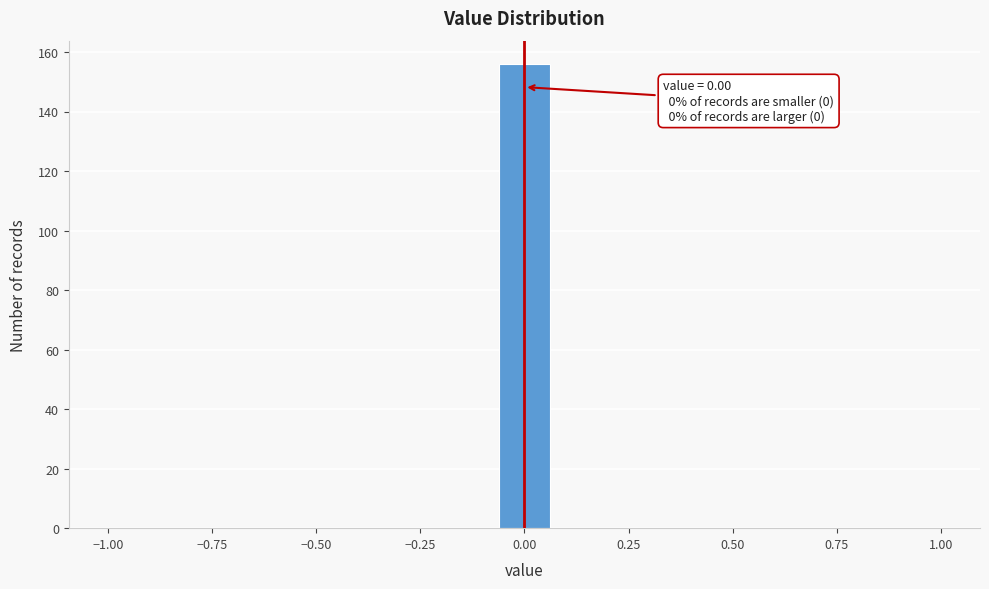

Around what value on the x-axis is the tallest bar? Give the approximate position of its centre, as read against the axis.

0.00